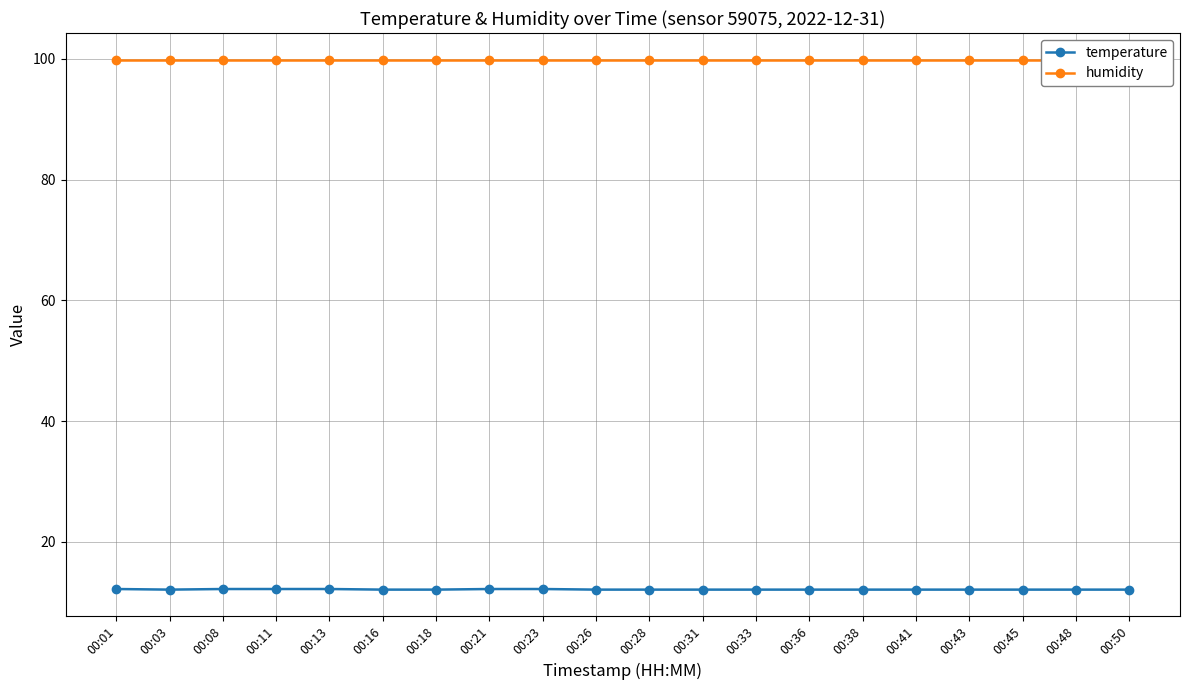

Reading left to right, transcribe all the data shown in this chart.

temperature: 00:01=12.2	00:03=12.1	00:08=12.2	00:11=12.2	00:13=12.2	00:16=12.1	00:18=12.1	00:21=12.2	00:23=12.2	00:26=12.1	00:28=12.1	00:31=12.1	00:33=12.1	00:36=12.1	00:38=12.1	00:41=12.1	00:43=12.1	00:45=12.1	00:48=12.1	00:50=12.1
humidity: 00:01=99.9	00:03=99.9	00:08=99.9	00:11=99.9	00:13=99.9	00:16=99.9	00:18=99.9	00:21=99.9	00:23=99.9	00:26=99.9	00:28=99.9	00:31=99.9	00:33=99.9	00:36=99.9	00:38=99.9	00:41=99.9	00:43=99.9	00:45=99.9	00:48=99.9	00:50=99.9